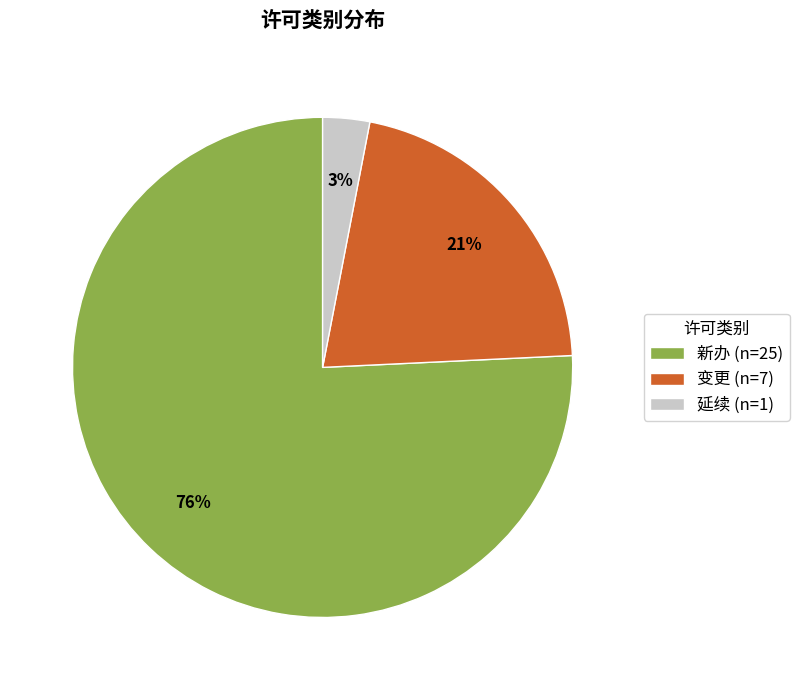

Does any single category account for the majority?

Yes